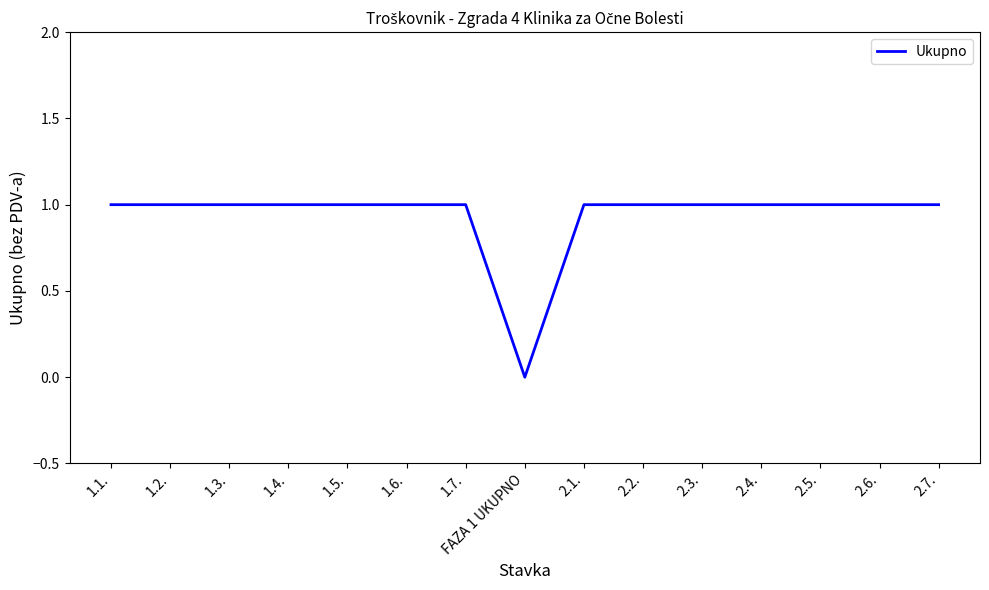

What value does the data have at 2.7.?

1